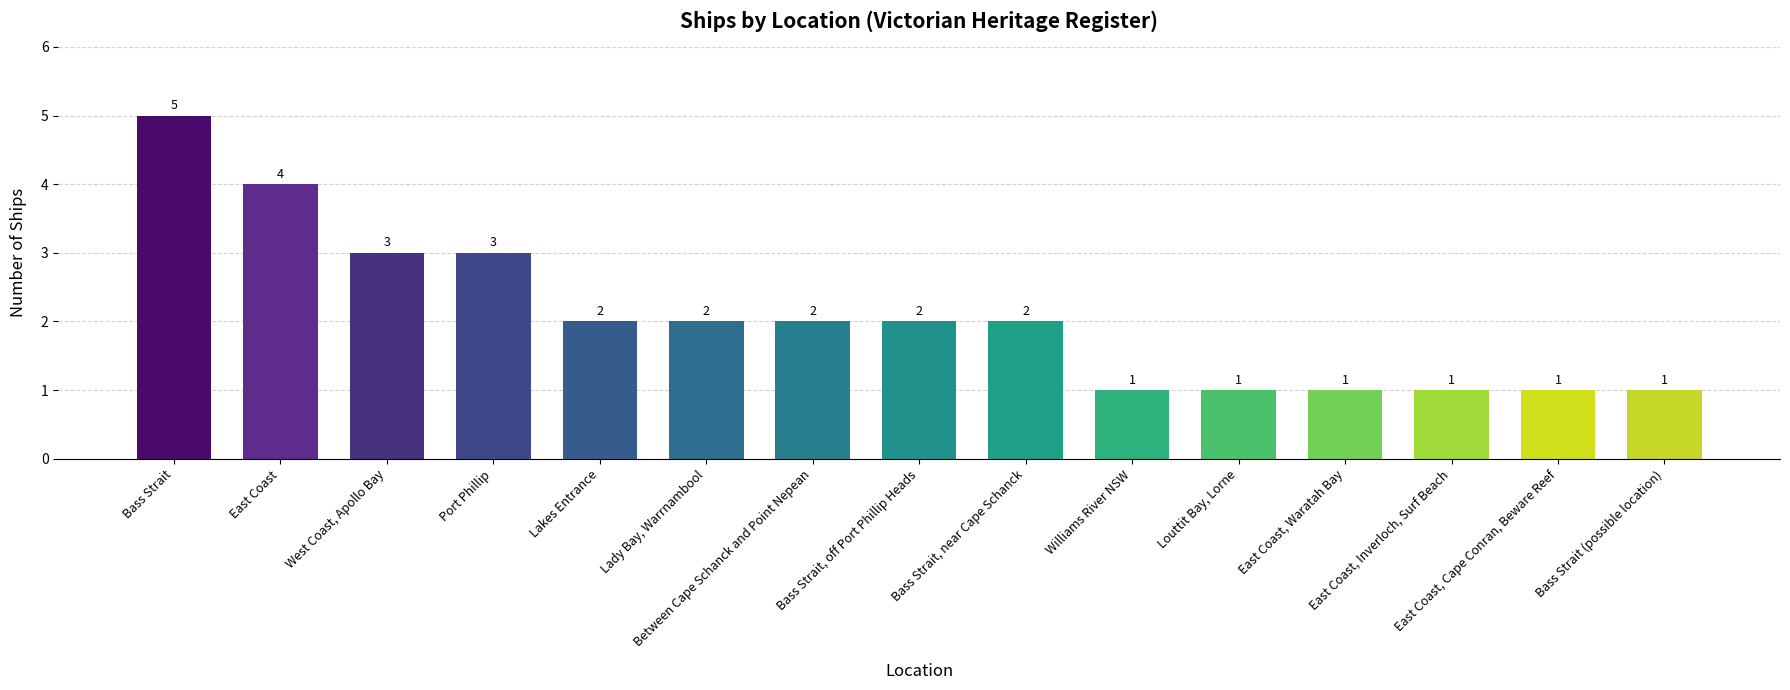

The chart shows a value of 1 at East Coast, Inverloch, Surf Beach. True or false?

True